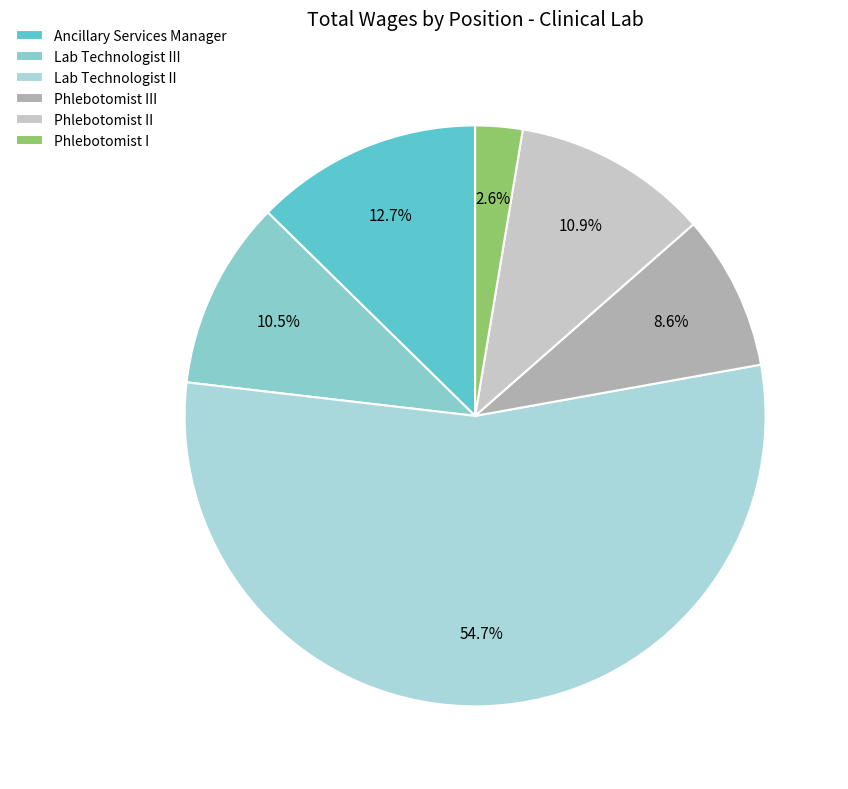

What is the change in value from Lab Technologist III to Phlebotomist III?

-15902